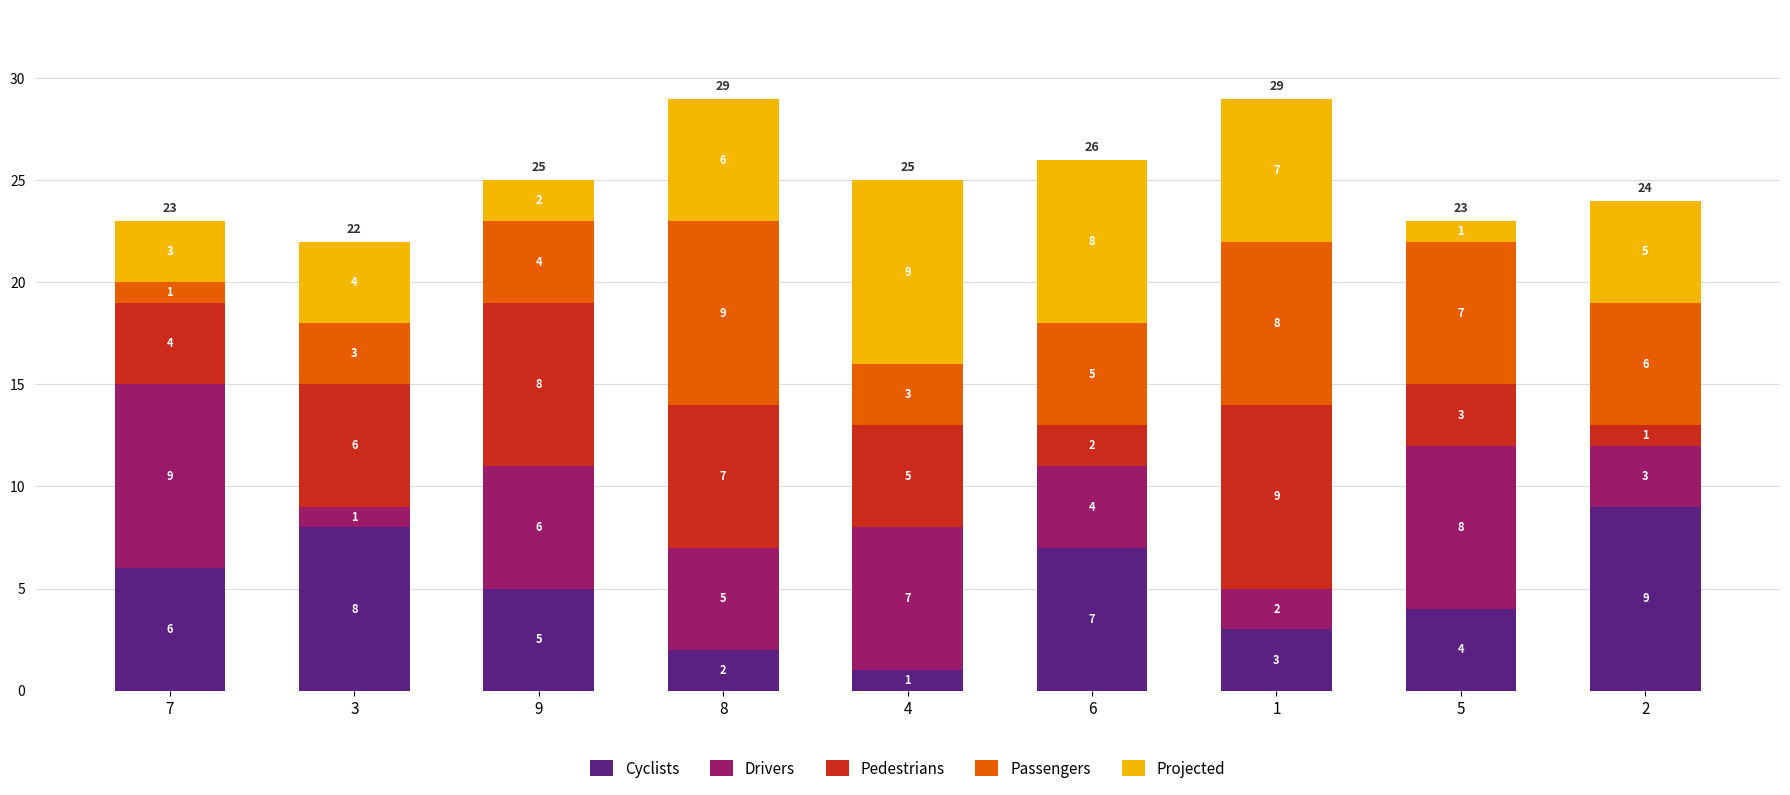

What is the total value across all series at 7?

23